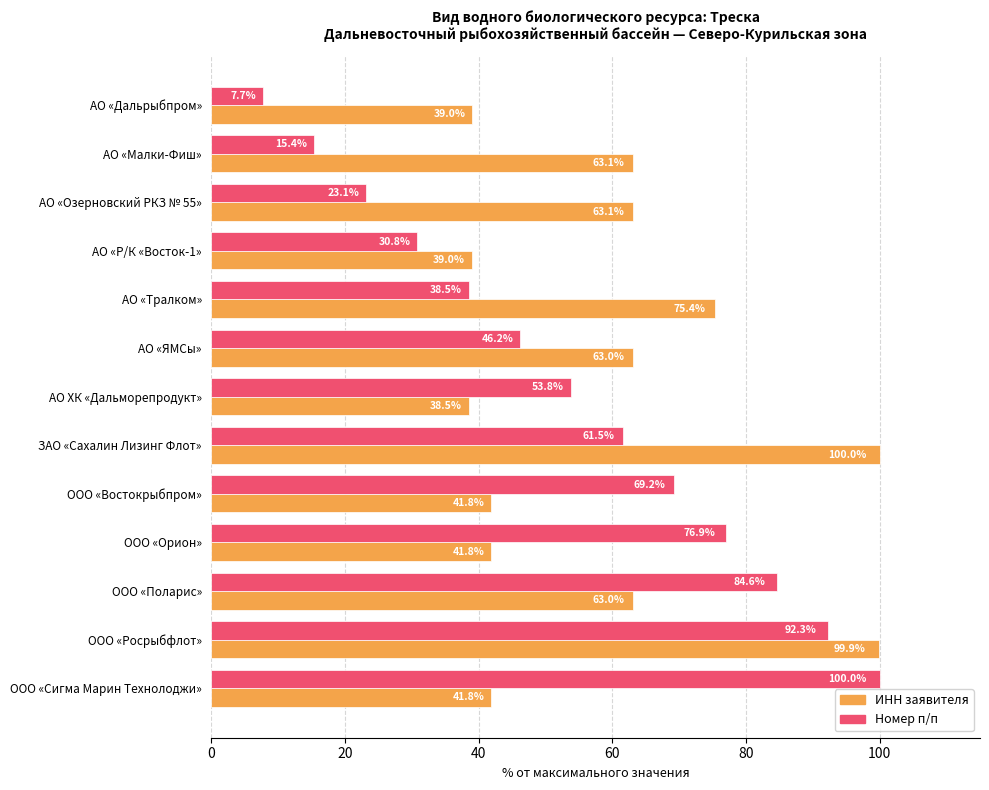

Which series changed the most between АО «Дальрыбпром» and ООО «Росрыбфлот»?

Номер п/п